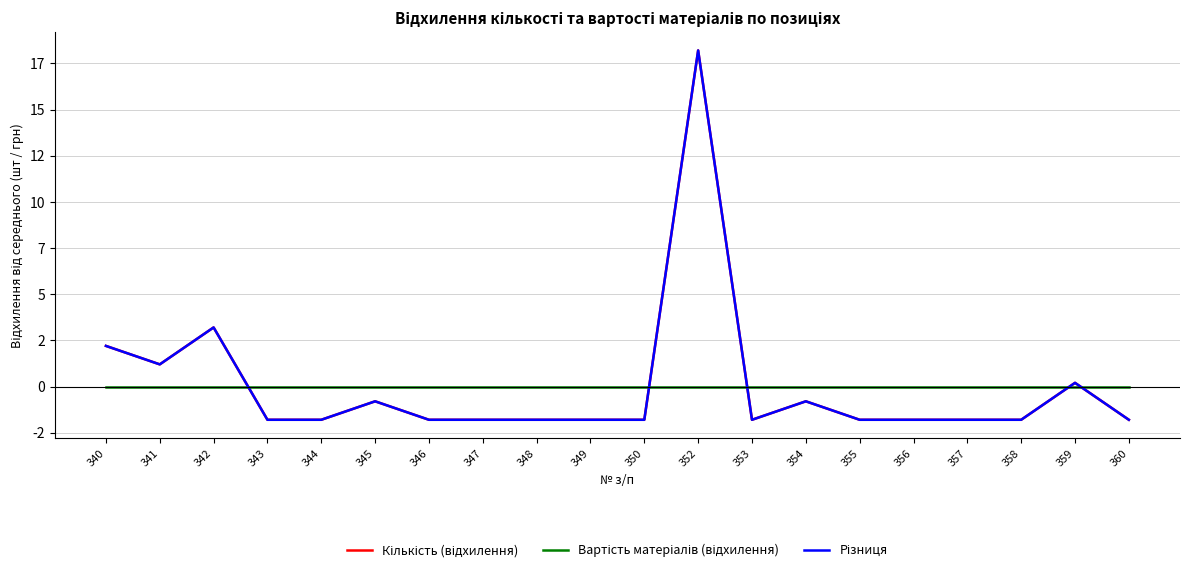

Is this an area chart (filled region under the line)?

No